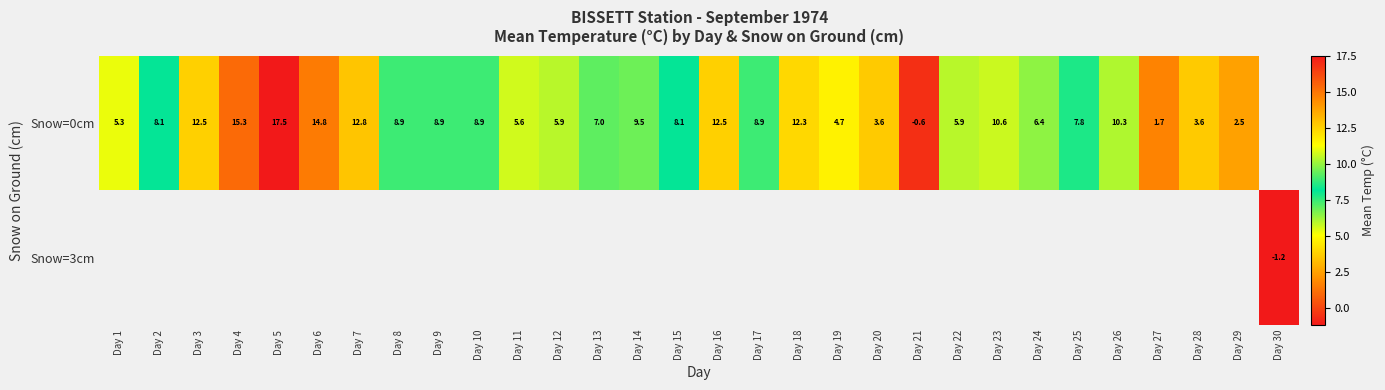

At how many categories does at least one series exceed 8?

16